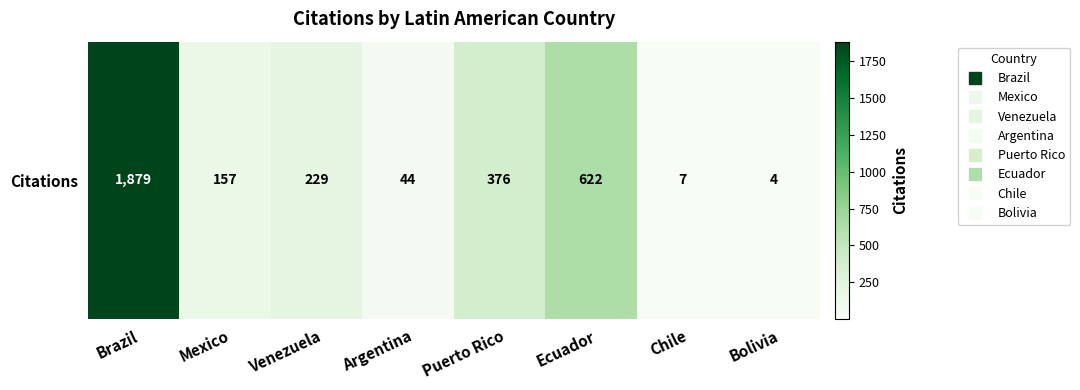

How many series are shown in this chart?

1